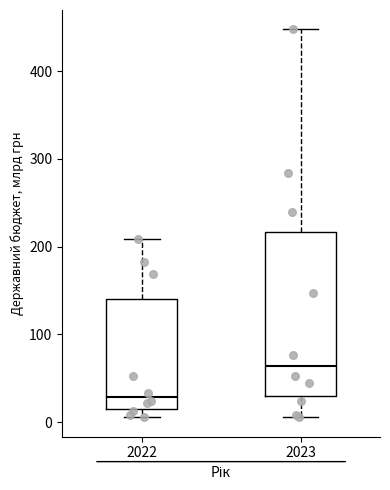

Which box is the tallest, from its lower edge to its upper edge?

2023